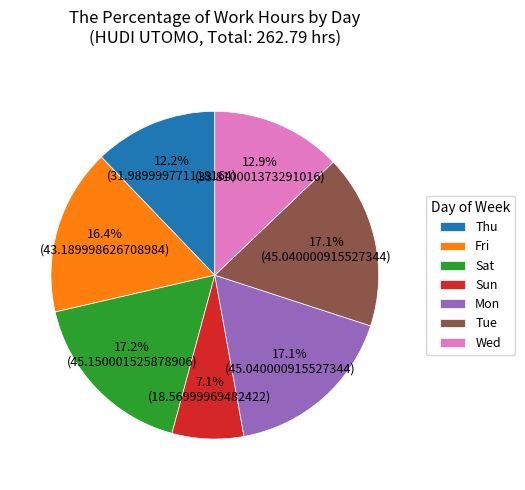

Does any single category account for the majority?

No